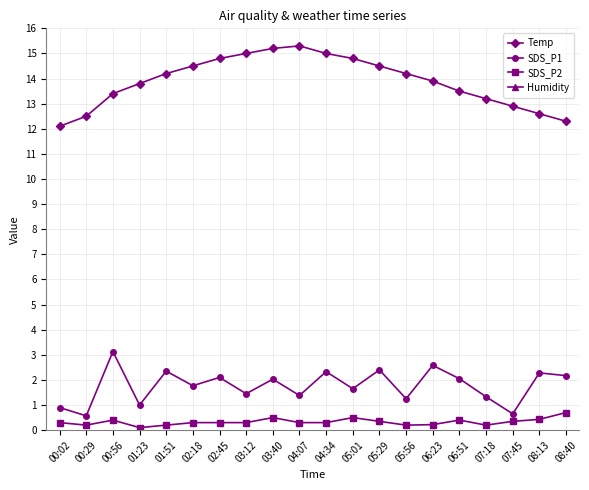

Reading right to left, what are all the values shown in this chart?

Temp: 12.3	12.6	12.9	13.2	13.5	13.9	14.2	14.5	14.8	15.0	15.3	15.2	15.0	14.8	14.5	14.2	13.8	13.4	12.5	12.1
SDS_P1: 2.2	2.3	0.7	1.3	2.0	2.6	1.2	2.4	1.6	2.3	1.4	2.0	1.4	2.1	1.8	2.4	1.0	3.1	0.6	0.9
SDS_P2: 0.7	0.4	0.3	0.2	0.4	0.2	0.2	0.3	0.5	0.3	0.3	0.5	0.3	0.3	0.3	0.2	0.1	0.4	0.2	0.3
Humidity: 99.9	99.9	99.9	99.9	99.9	99.9	99.9	99.9	99.9	99.9	99.9	99.9	99.9	99.9	99.9	99.9	99.9	99.9	99.9	99.9